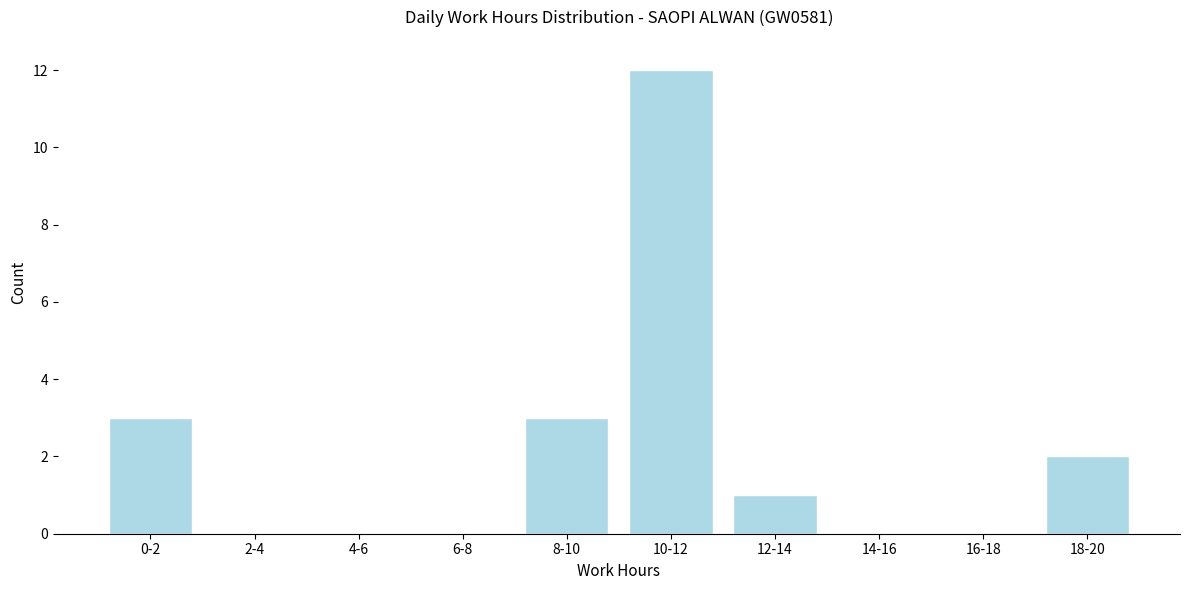

Reading left to right, list all the values displayed in this chart.

0-2=3	2-4=0	4-6=0	6-8=0	8-10=3	10-12=12	12-14=1	14-16=0	16-18=0	18-20=2